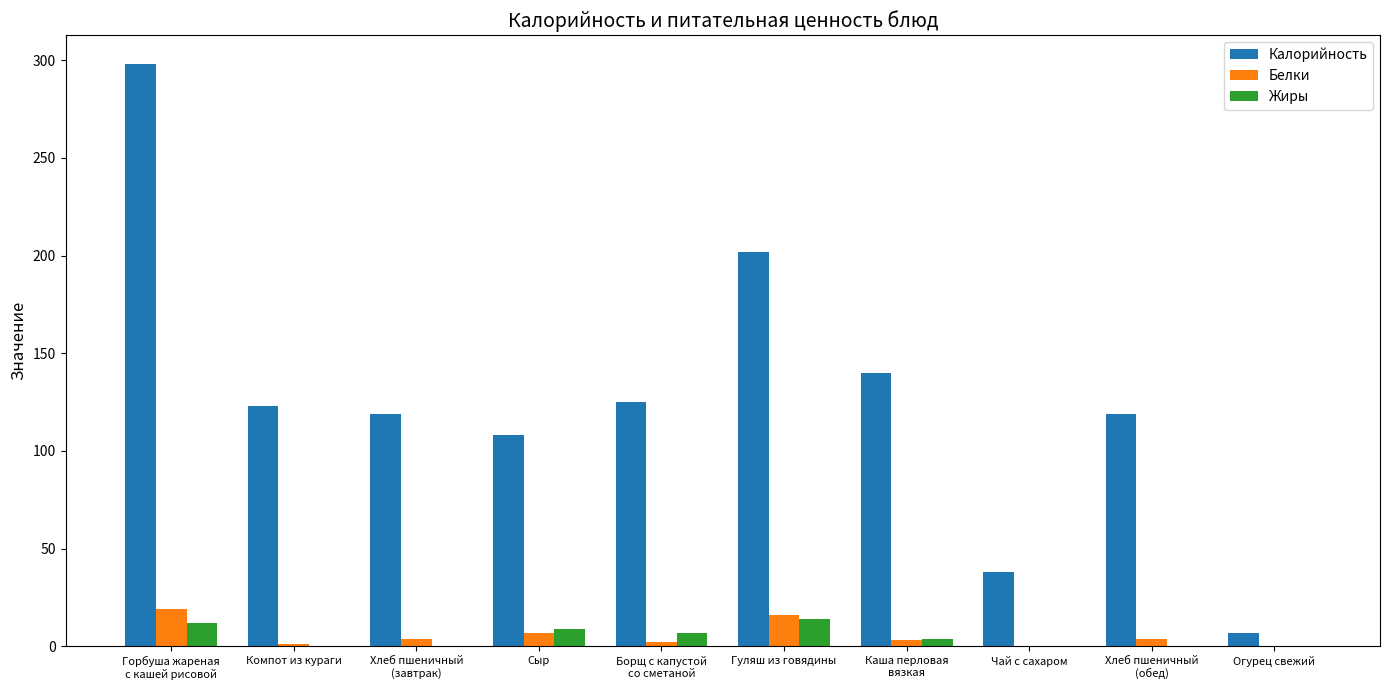

The value of Калорийность at Каша перловая
вязкая is 140. True or false?

True